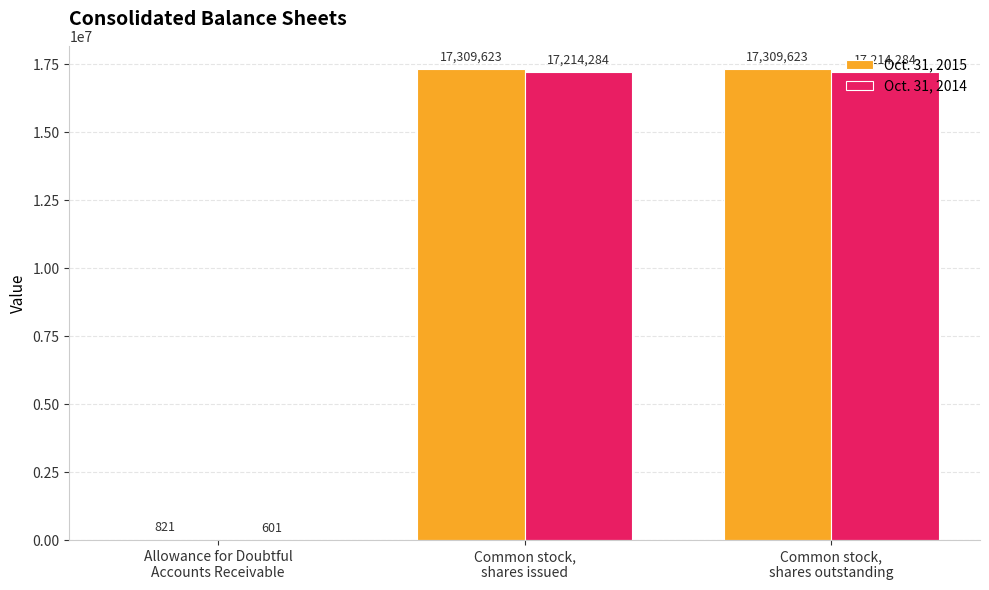

What is the sum of all Oct. 31, 2015 values?

34620067